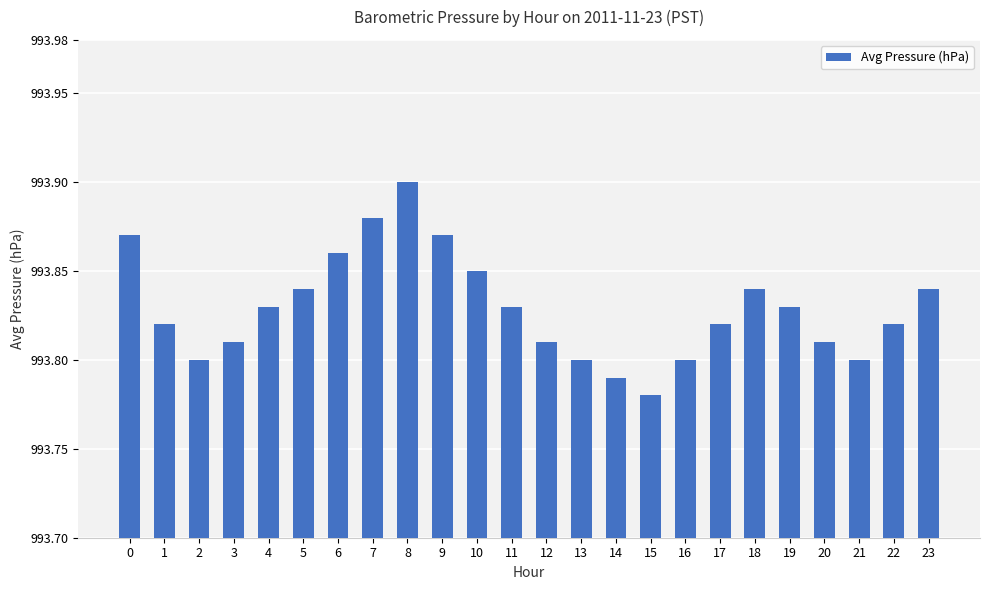

The chart shows a value of 1361.7 at 19. True or false?

False